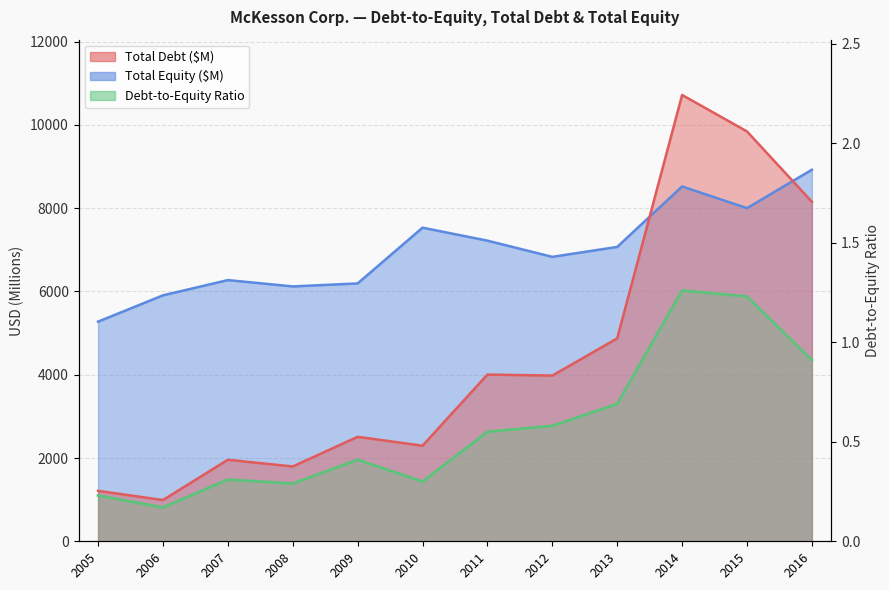

Between 2010 and 2013, which is larger?

2013